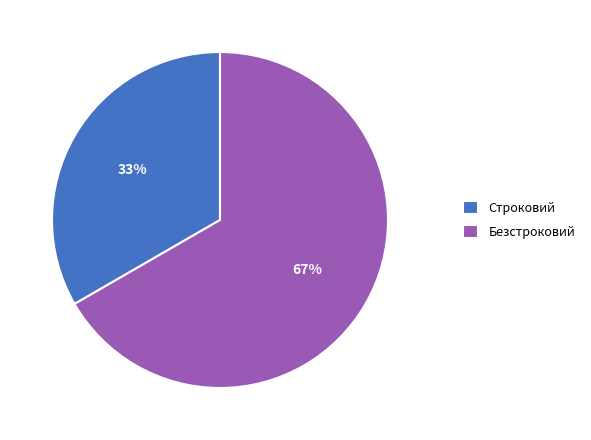

Is the sum of Безстроковий and Строковий greater than half?

Yes